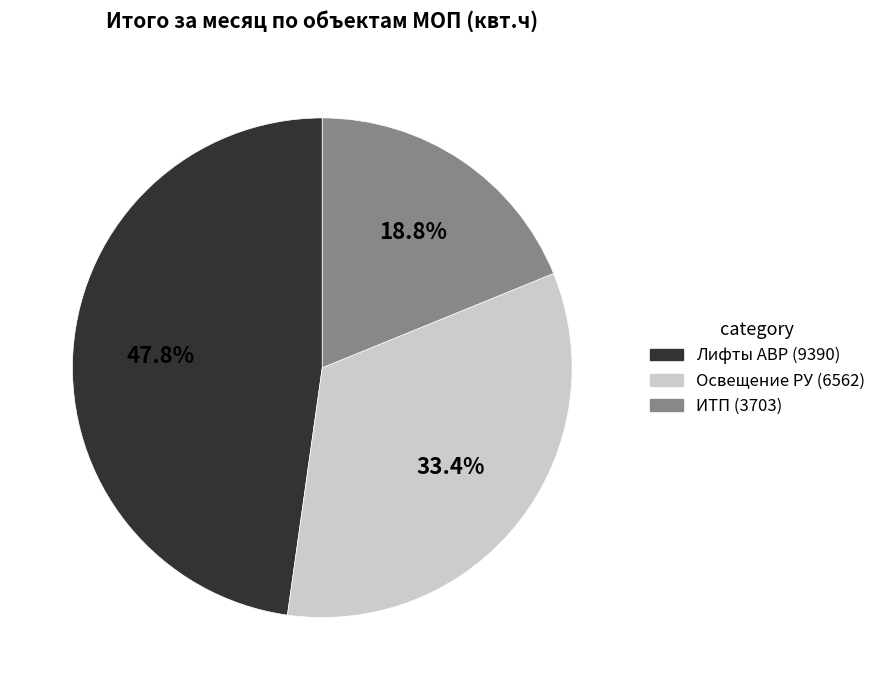

Is there a majority slice in this chart?

No